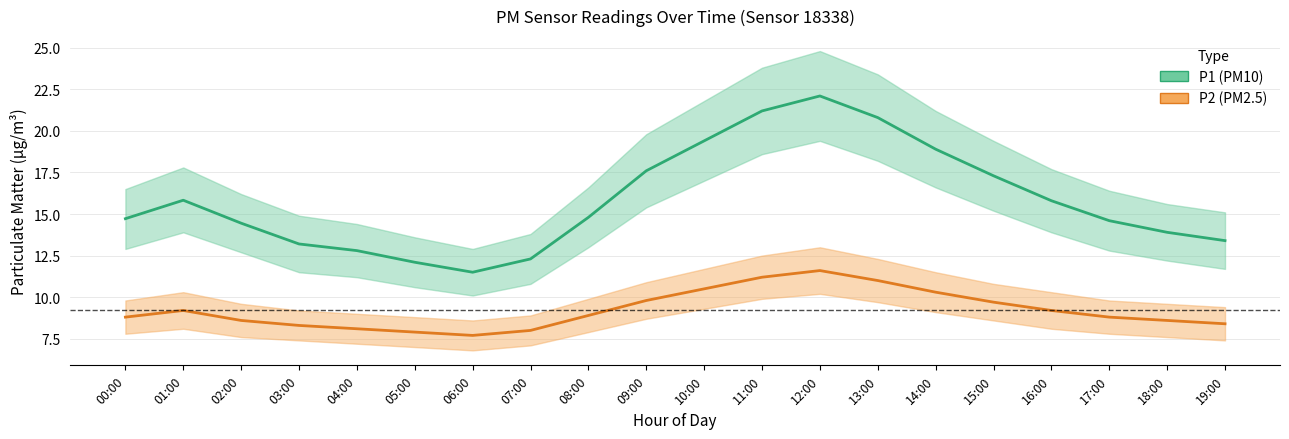

Where is P2_upper nearest to the value 10?

08:00